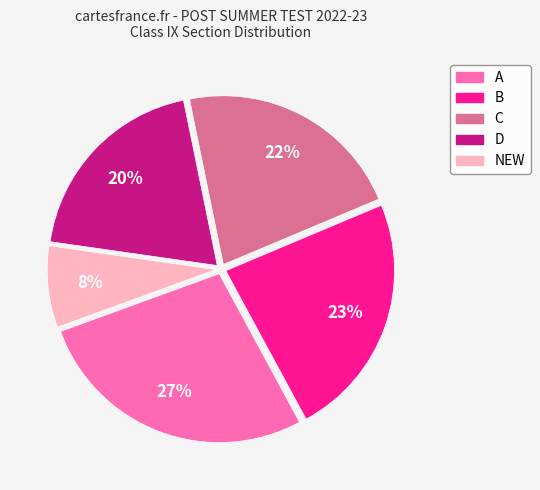

To the nearest percent, what is the difference between the NEW and C slice percentages?

14%